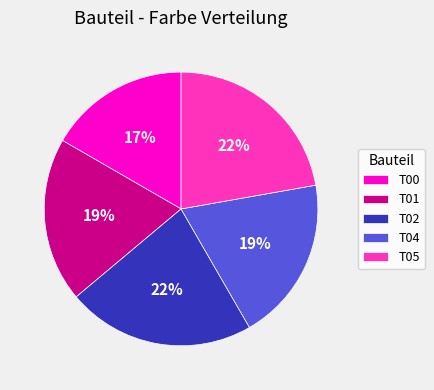

Which category has the smallest portion of the pie?

T00